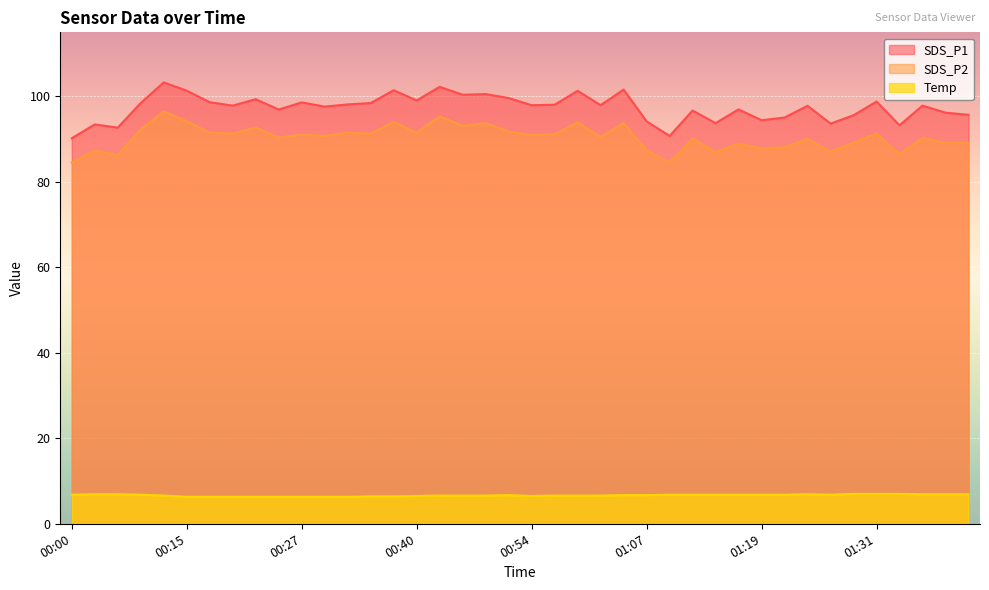

Which series has the widest spread of values?

SDS_P1